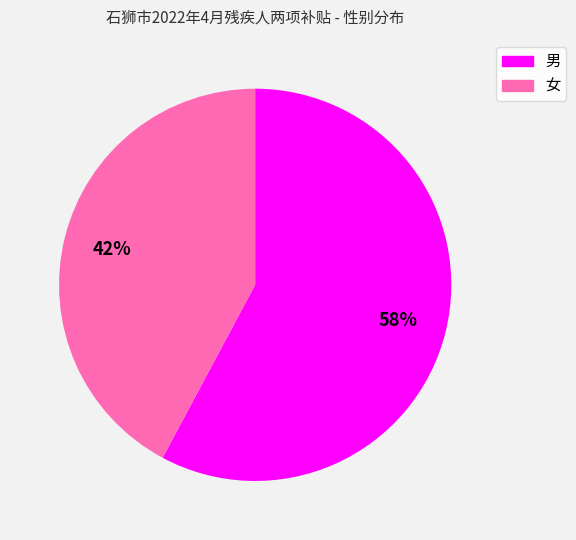

Which slice represents more than half of the pie?

男